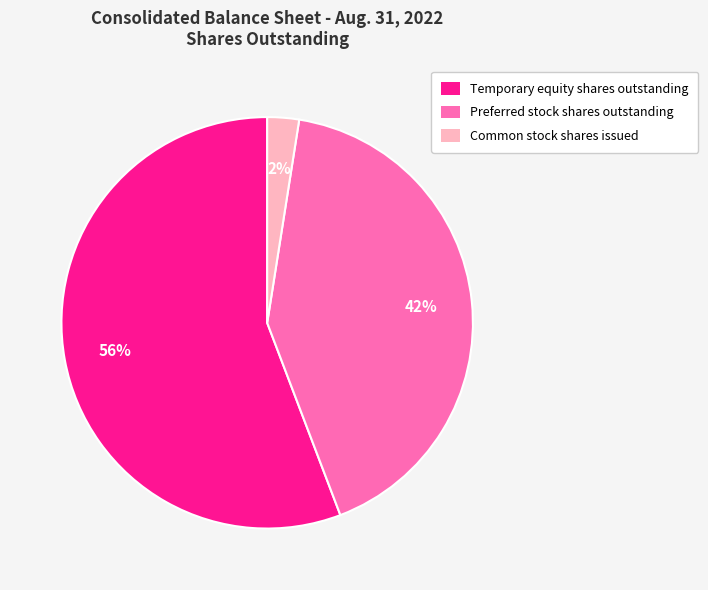

Combined, do Temporary equity shares outstanding and Common stock shares issued account for over 50%?

Yes